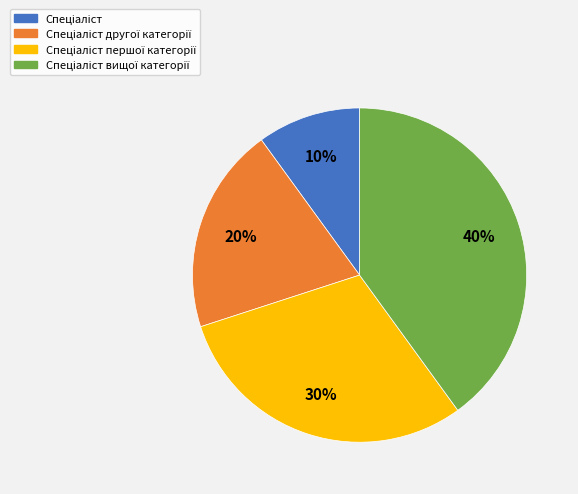

Does any single category account for the majority?

No